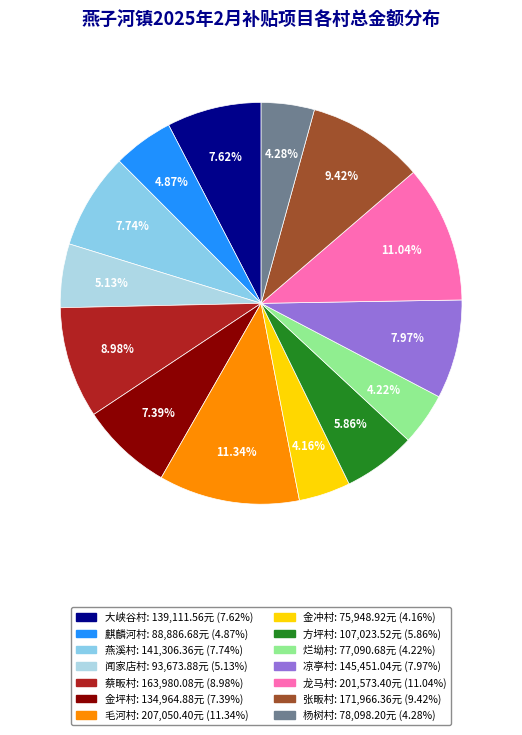

To the nearest percent, what portion does 方坪村 represent?

6%